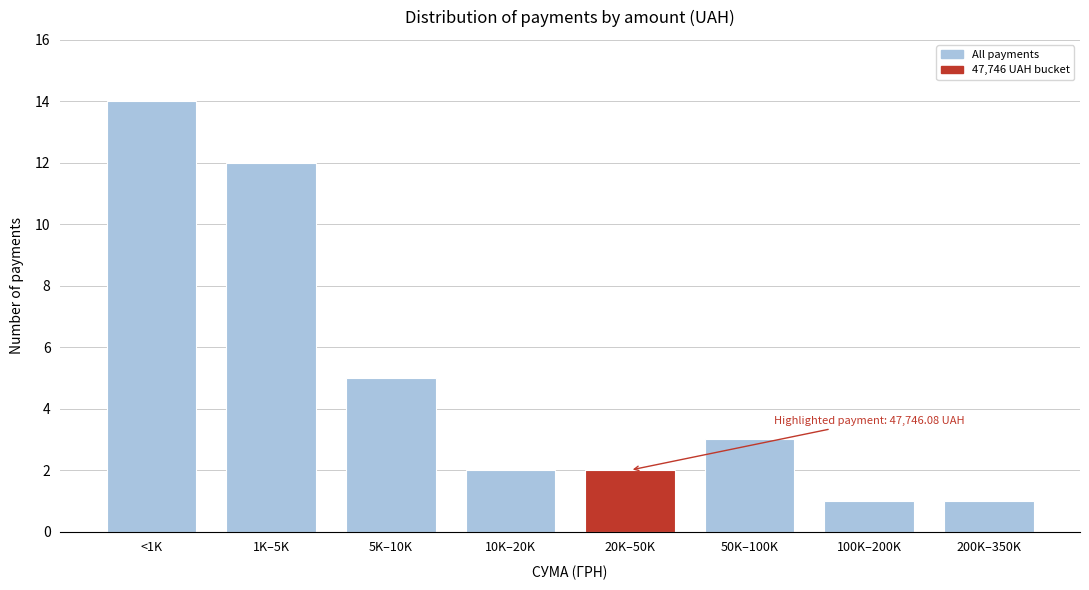

Reading right to left, what are all the values shown in this chart?

1	1	3	2	2	5	12	14